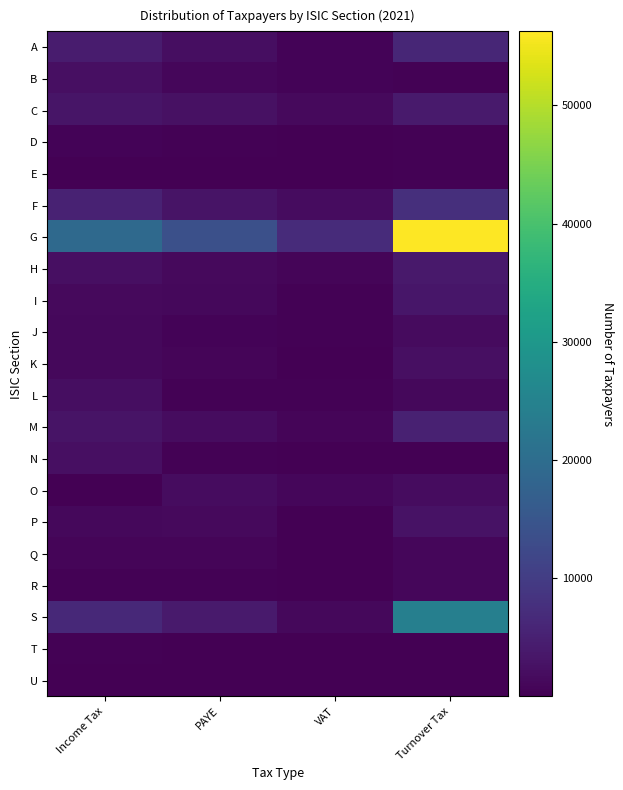

What is the difference between the highest and lowest values at Income Tax?

19136